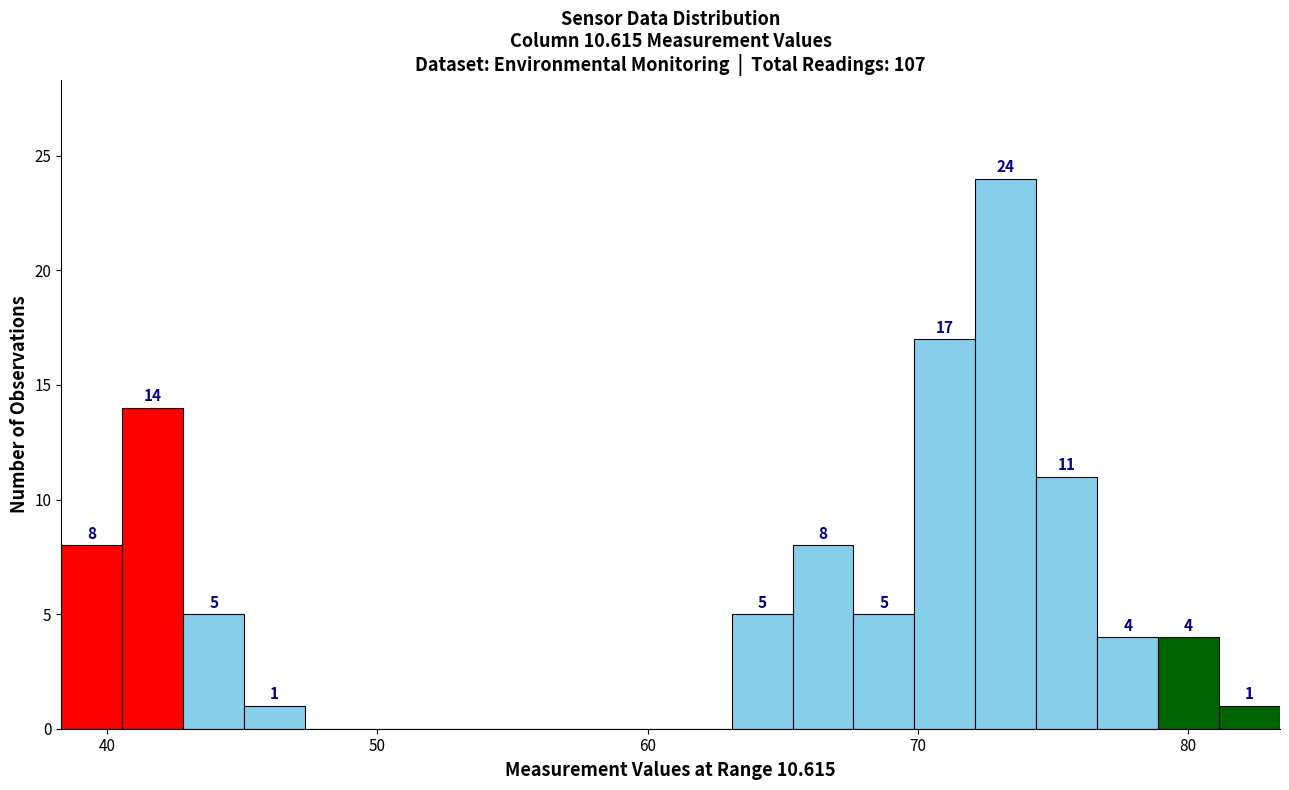

Read against the x-axis, roughly where is the centre of the tallest bar?

73